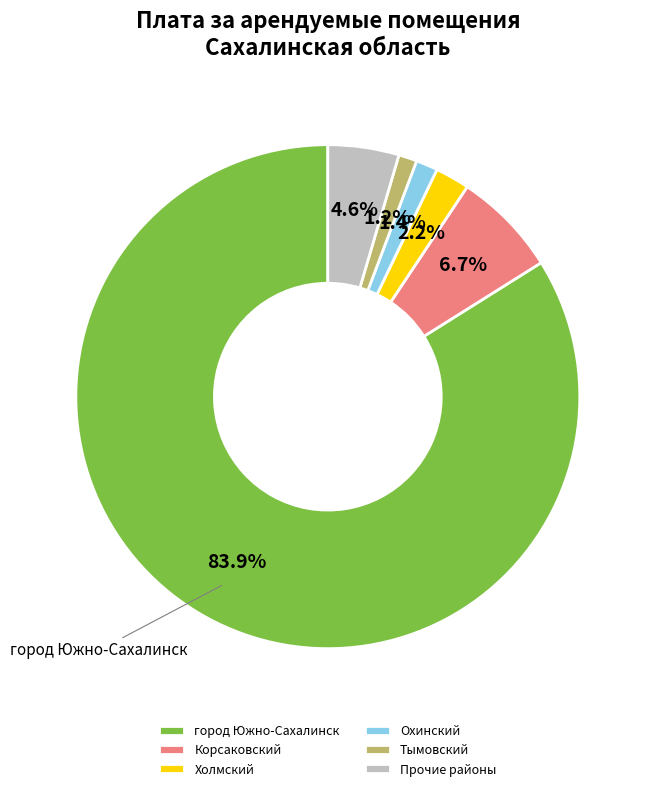

To the nearest percent, what percentage of the pie is Охинский?

1%